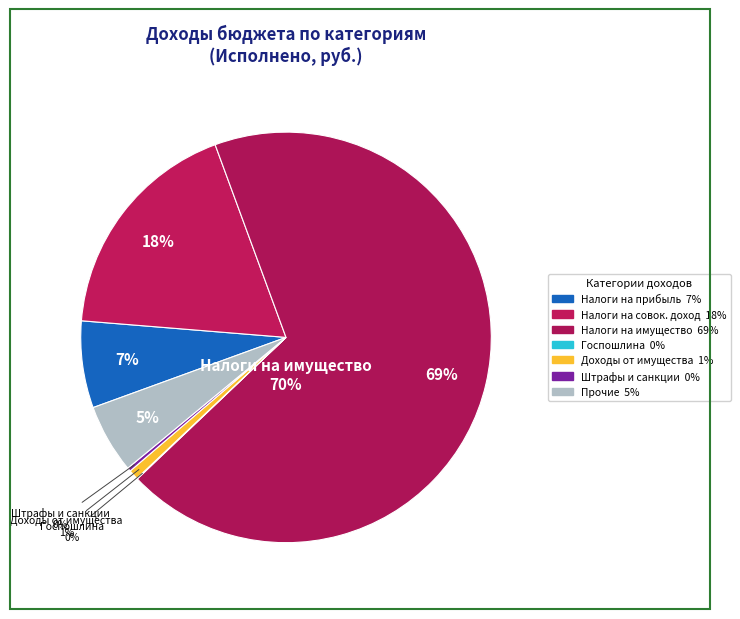

Which category has the biggest portion of the pie?

НАЛОГИ НА ИМУЩЕСТВО